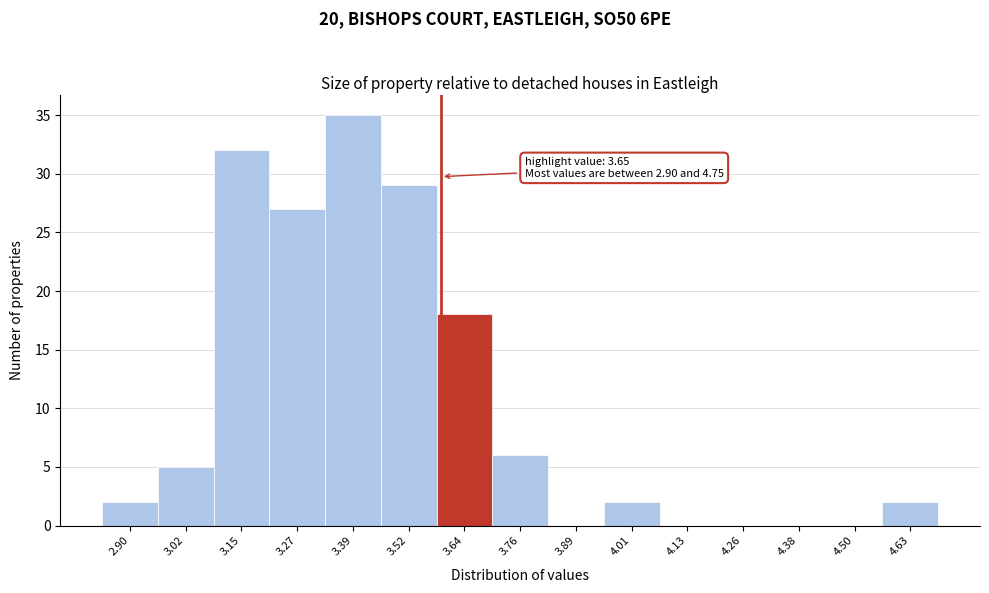

Reading left to right, what are all the values shown in this chart?

2.90=2	3.02=5	3.15=32	3.27=27	3.39=35	3.52=29	3.64=18	3.76=6	3.89=0	4.01=2	4.13=0	4.26=0	4.38=0	4.50=0	4.63=2